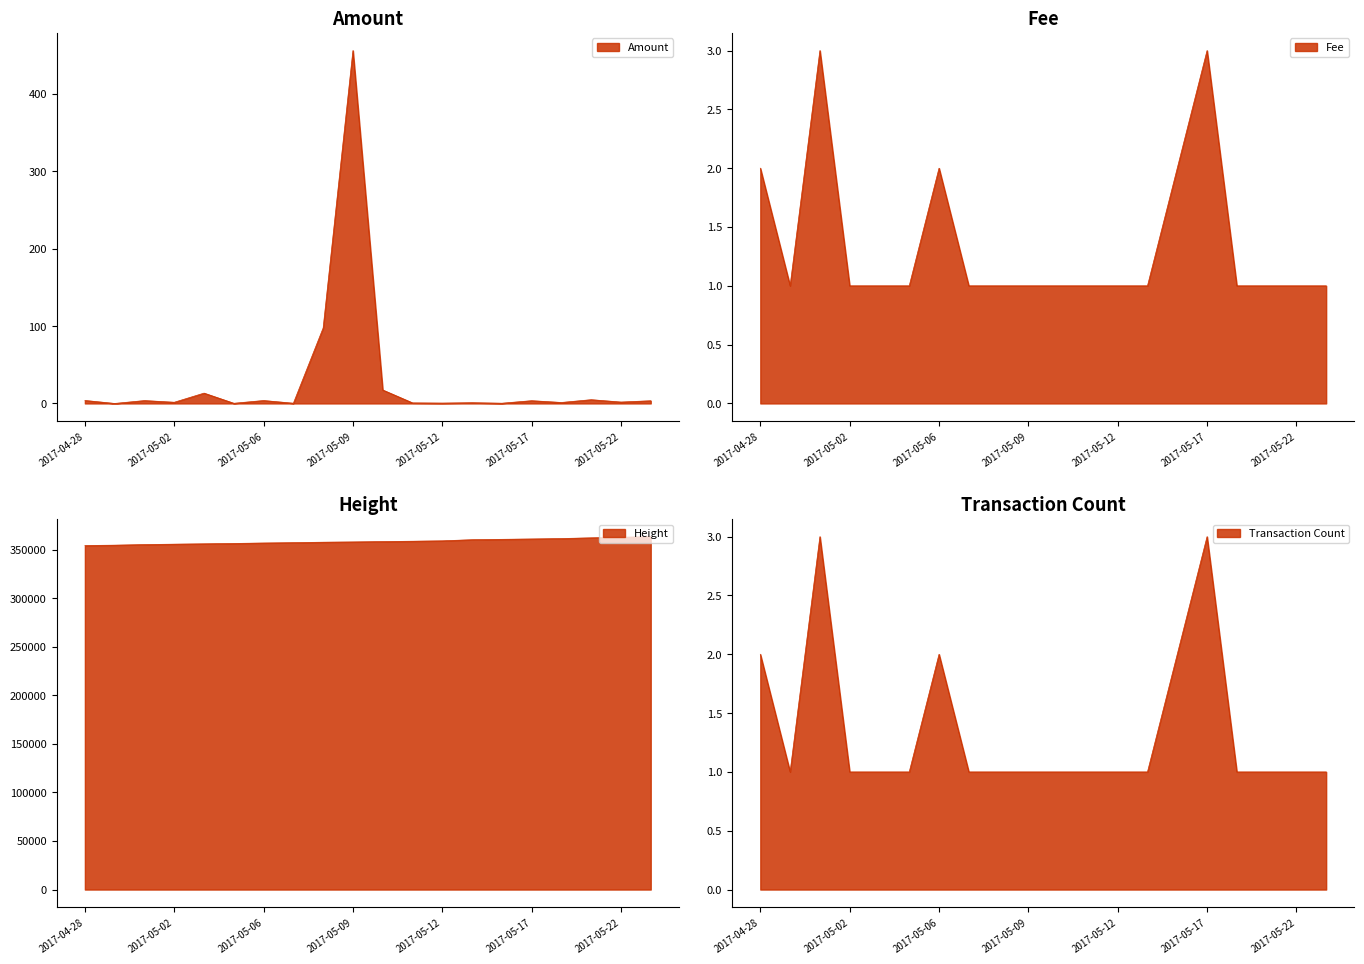

Which series has the largest total across all categories?

Height